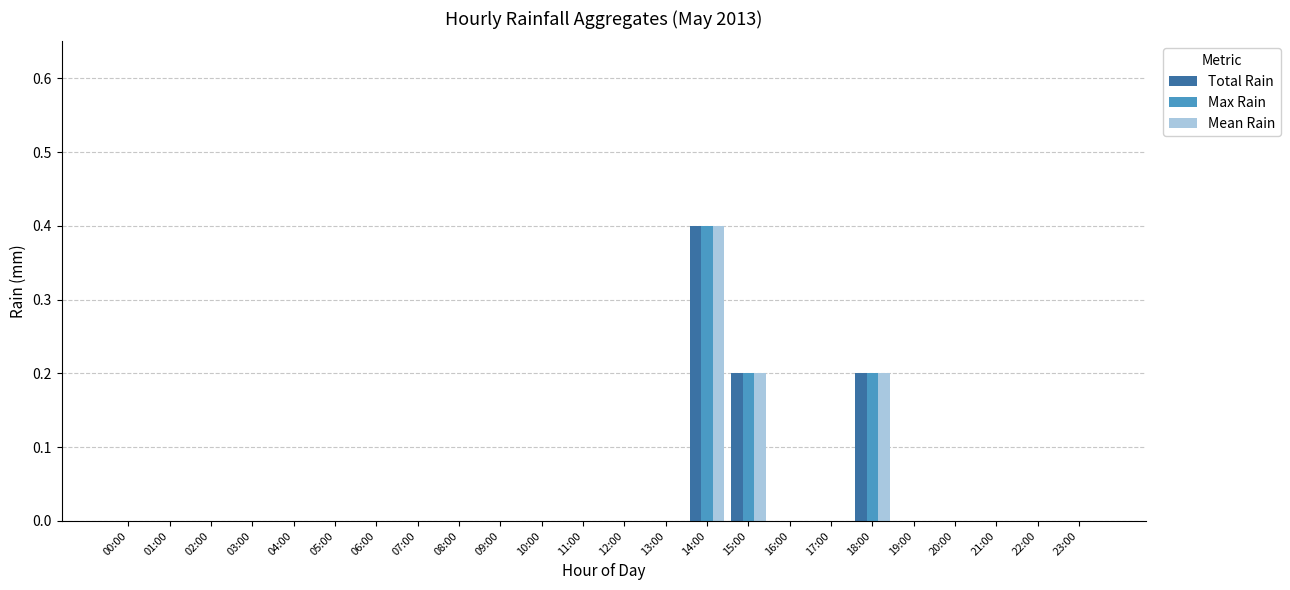

How many groups of bars are there?

24